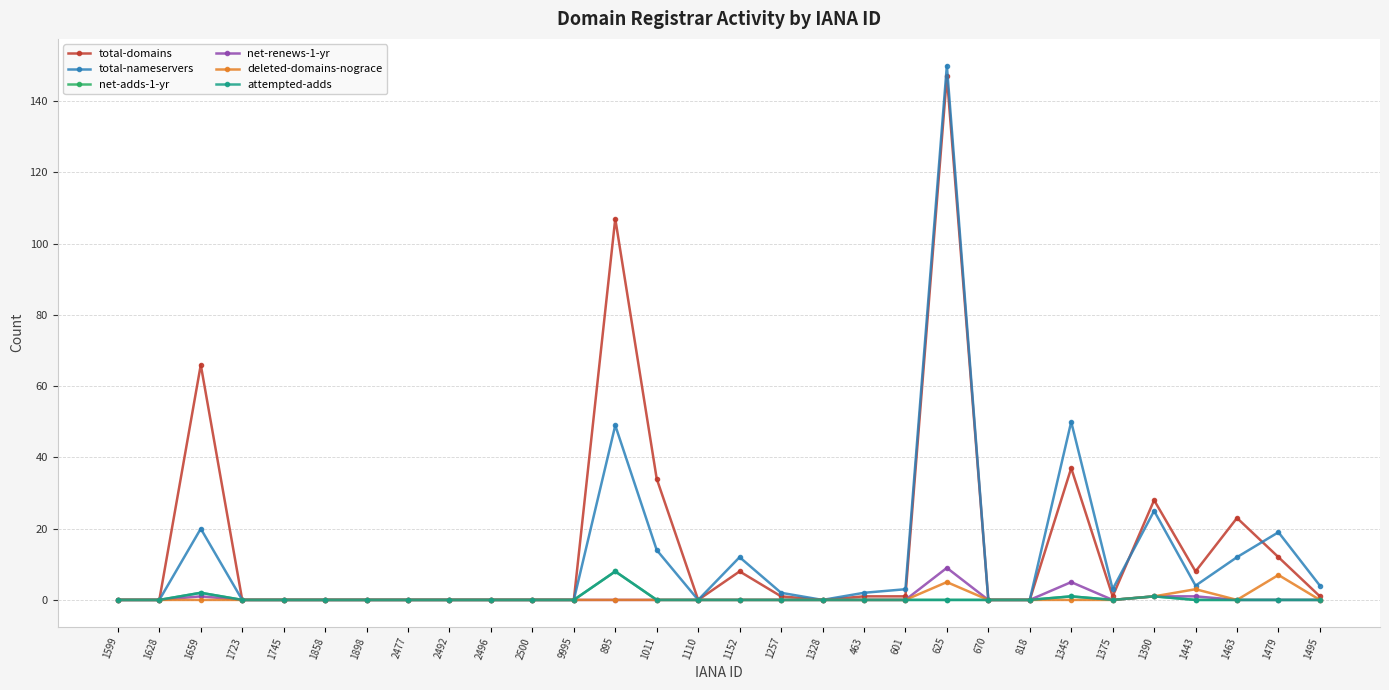

What position from the right is 1390?

5